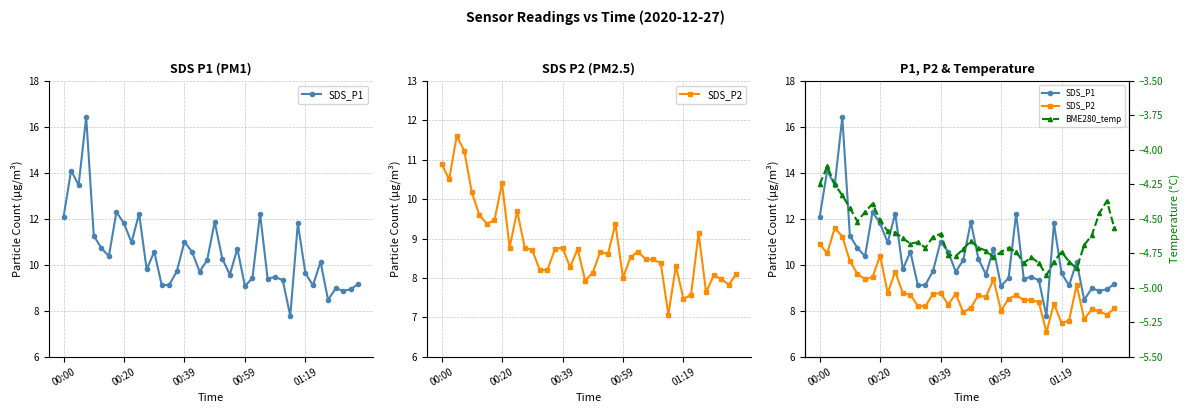

At which label does SDS_P2 first exceed 8?

00:00